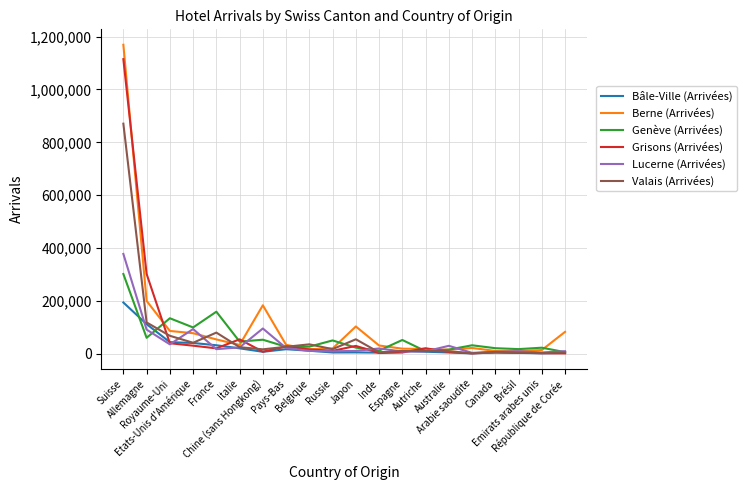

Which series has the widest spread of values?

Berne (Arrivées)